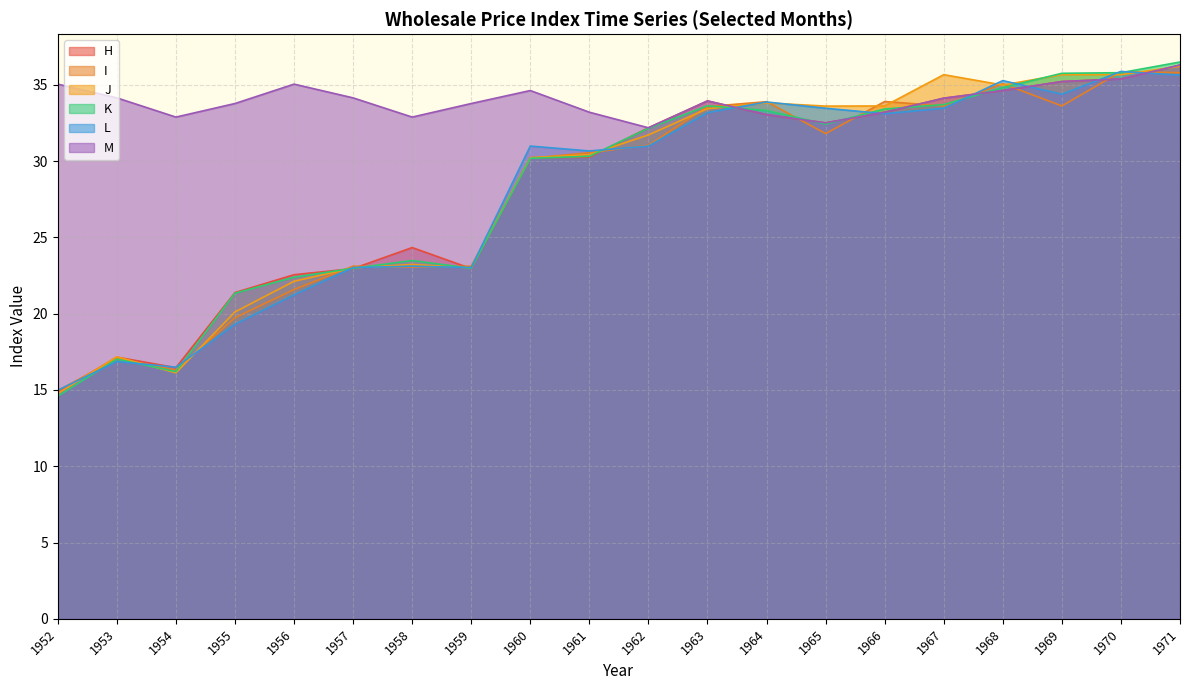

What is the total value across all series at 1952?

109.2